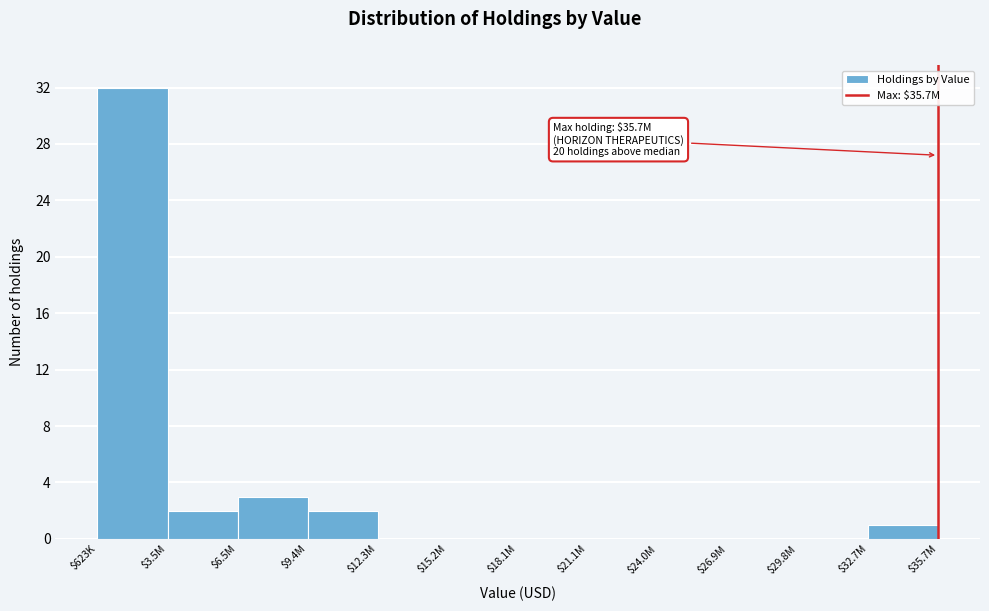

Which category has the highest value across all series?

$623K